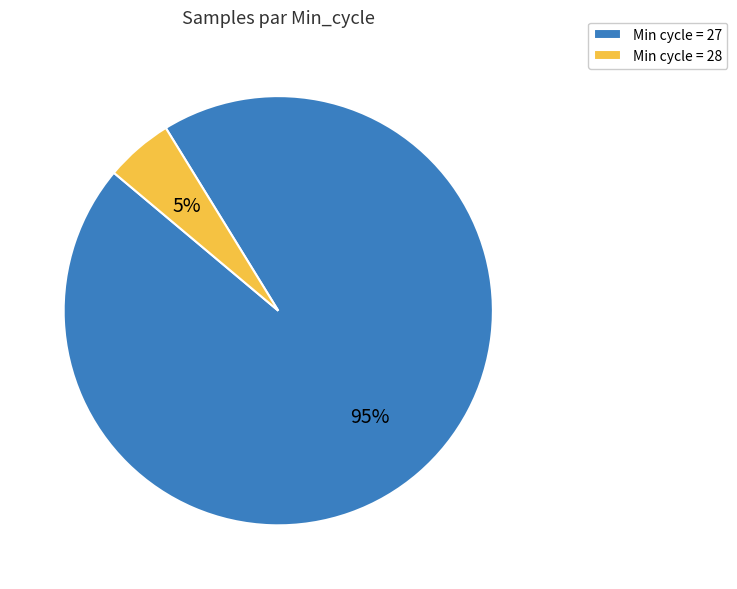

Combined, do Min cycle = 27 and Min cycle = 28 account for over 50%?

Yes